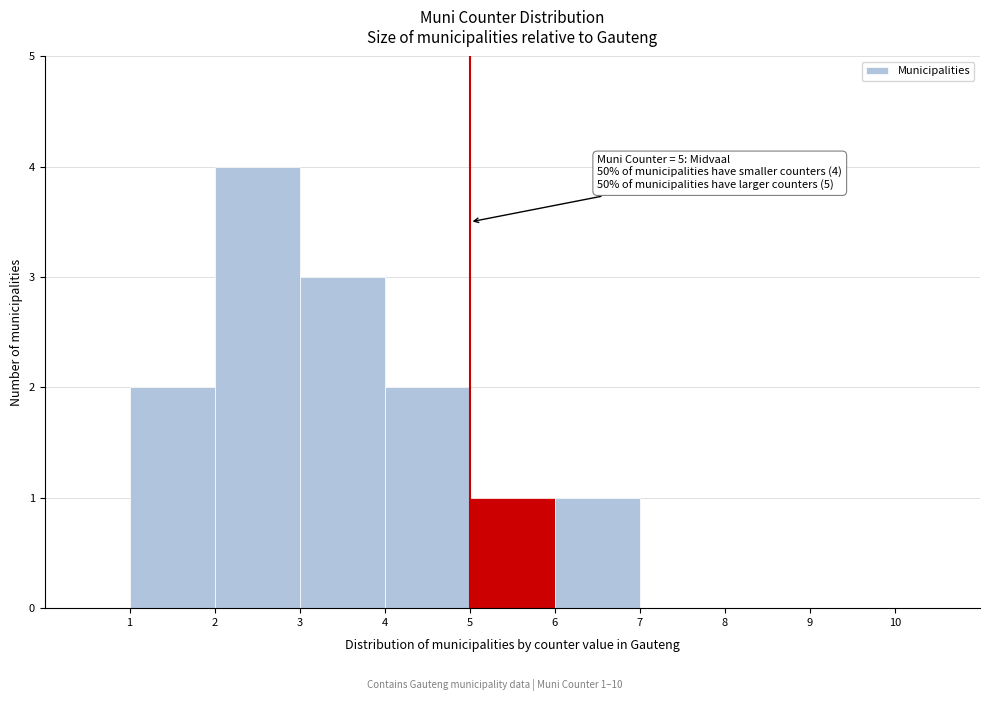

Over which range of the x-axis is the bar tallest?

2 to 3